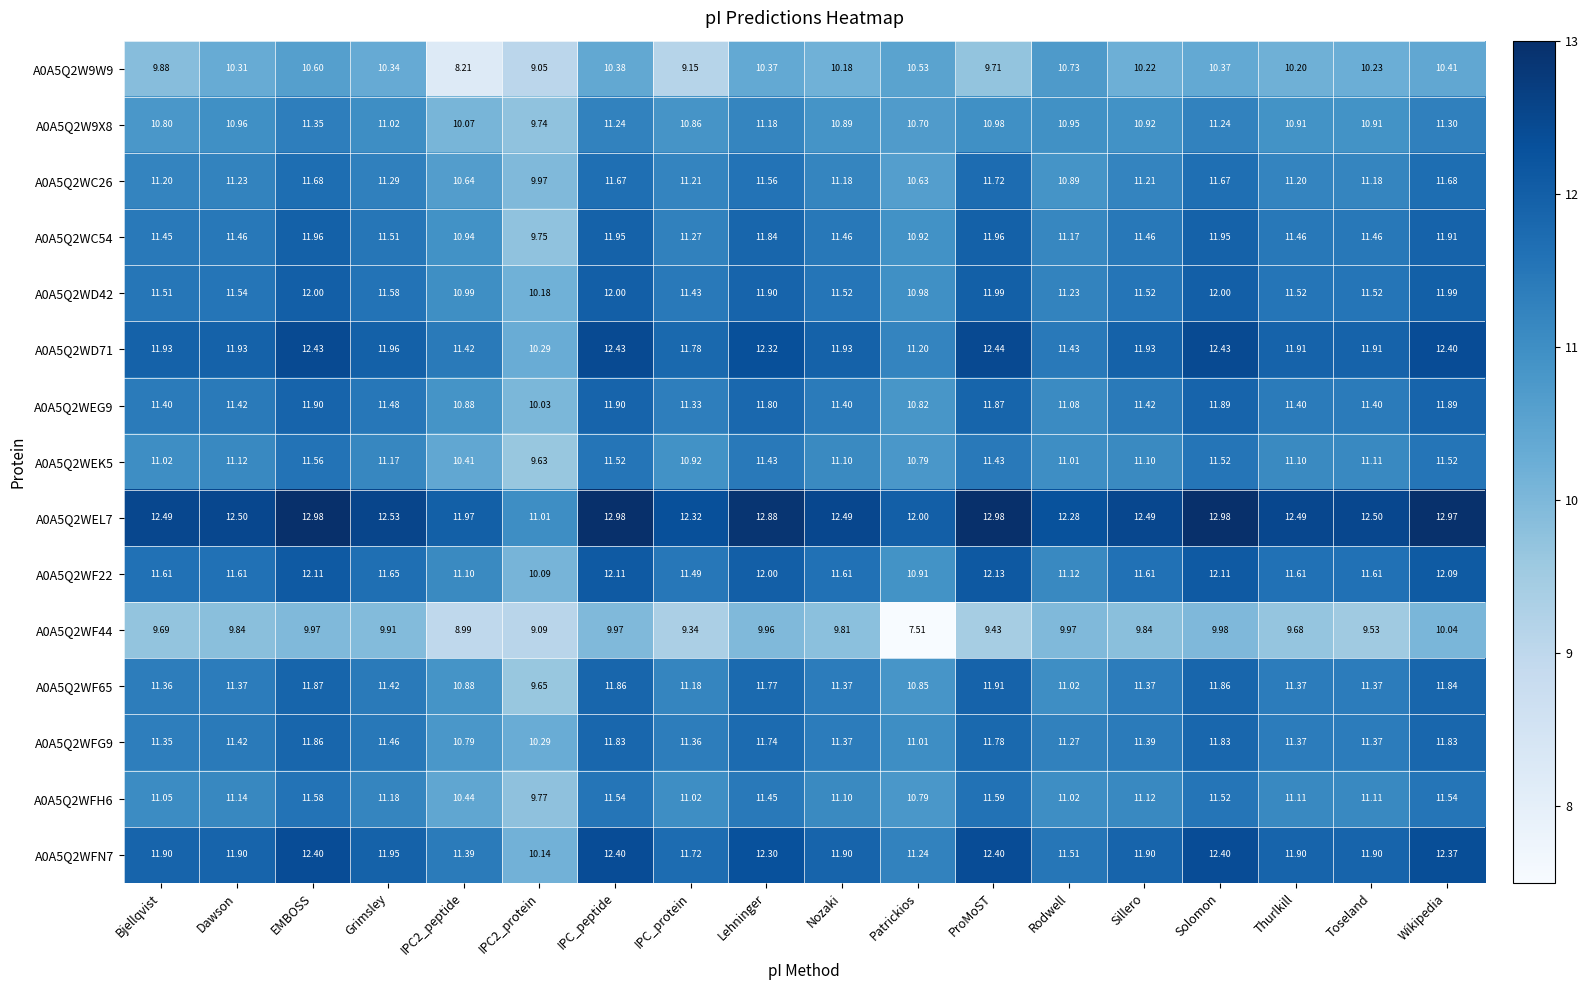

What is the difference between the highest and lowest values at Bjellqvist?

2.8